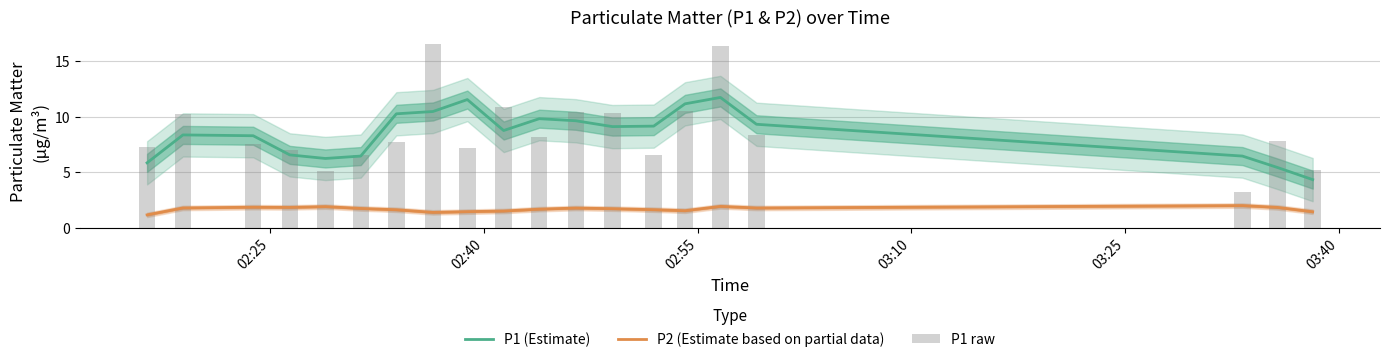

What is the lowest value of the P2 (Estimate based on partial data) series?

1.2